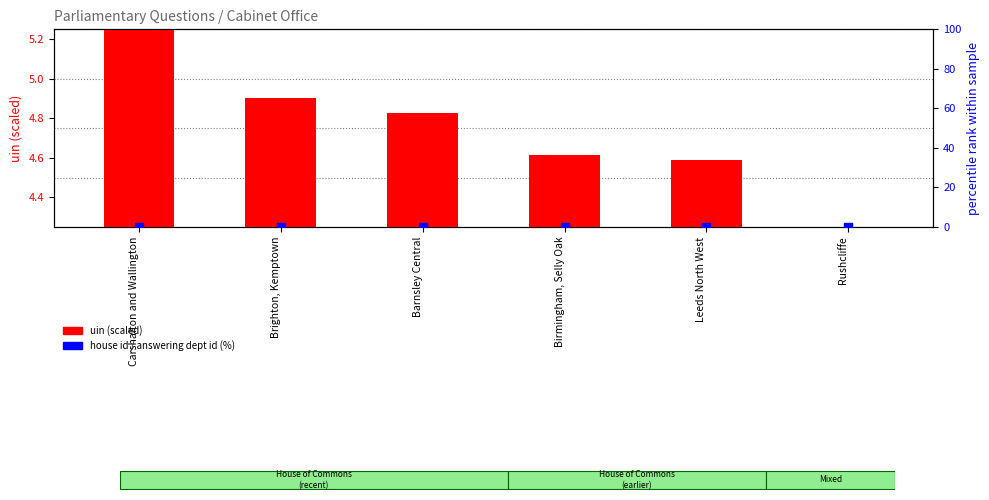

What is the total value across all series at Birmingham, Selly Oak?

4.6